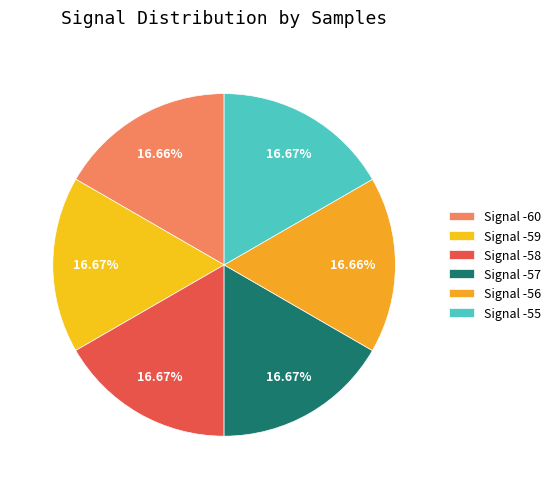

Count the number of slices in the pie.

6